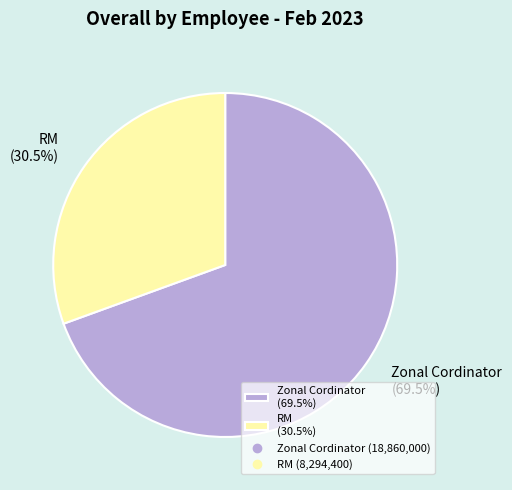

What percentage do Zonal Cordinator (69.5%) and RM (30.5%) together represent?

100.0%